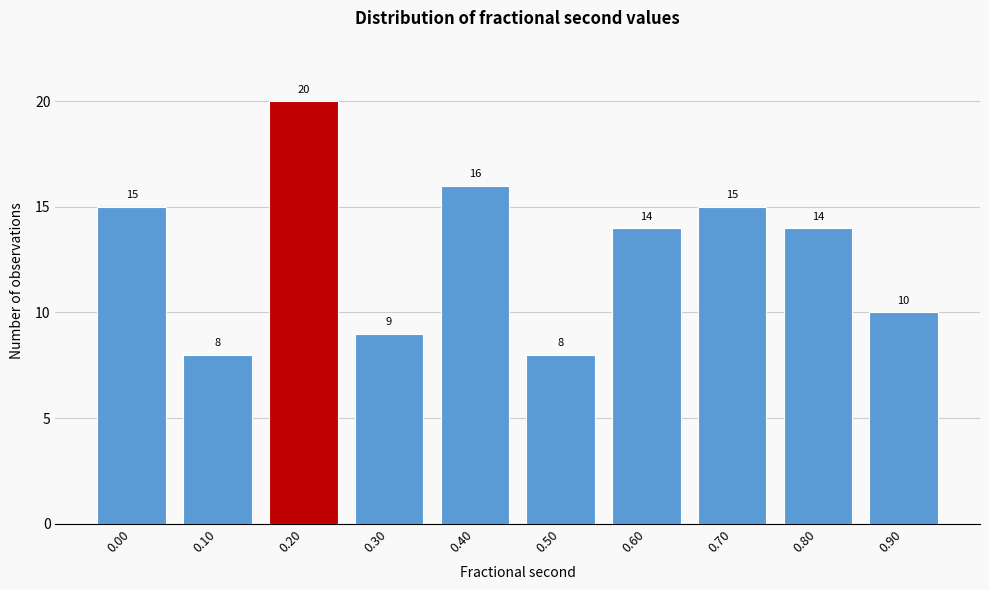

Reading left to right, extract all data points from this chart.

15	8	20	9	16	8	14	15	14	10